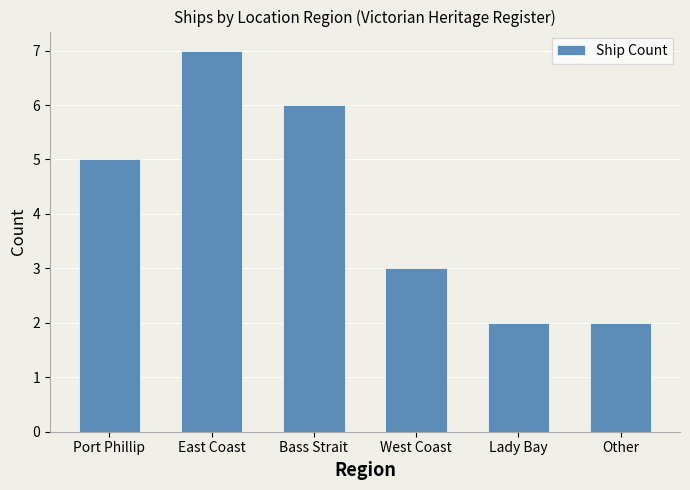

What is the ratio of the value at Lady Bay to the value at West Coast?

0.7